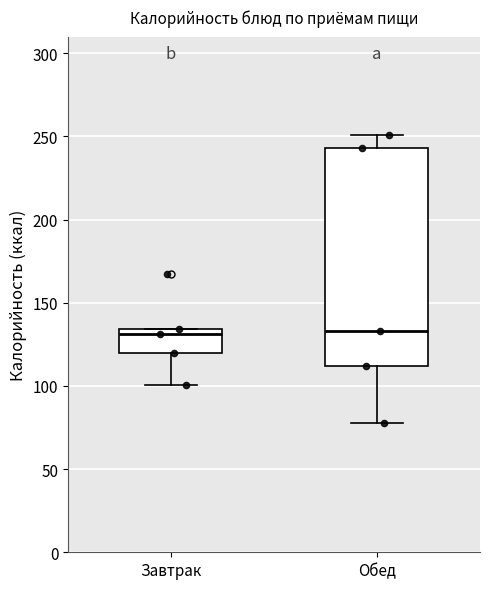

Reading left to right, read every box against the y-axis: the position of its median line, the range the box covers, and the ends of its whiskers. The values are not printed on the chart, so give them approximately, as read against the axis.

Завтрак: median 130, box 120 to 135, whiskers 100 to 135
Обед: median 135, box 110 to 245, whiskers 80 to 250